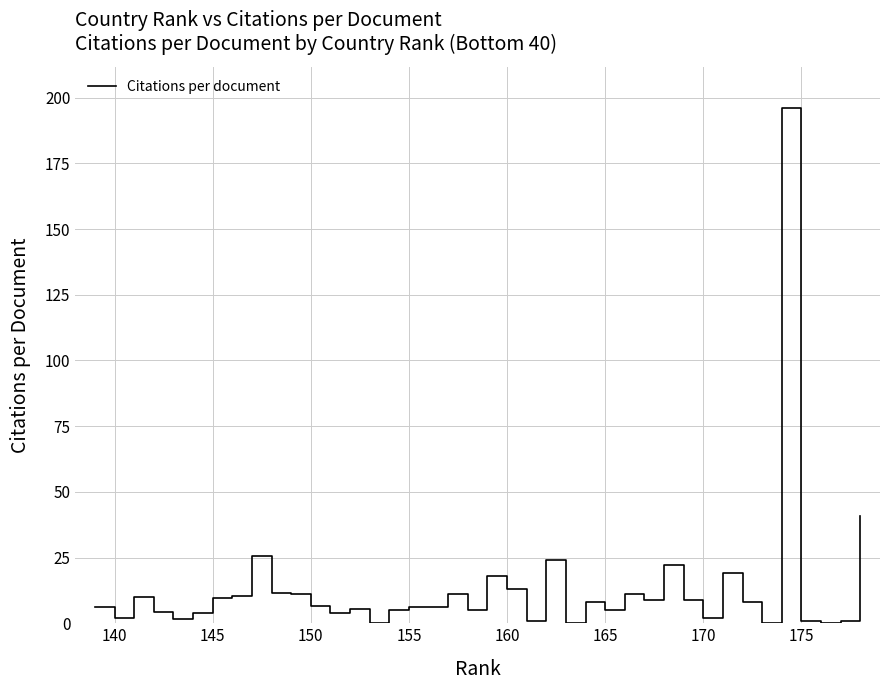

What is the maximum value shown in the chart?

196.0